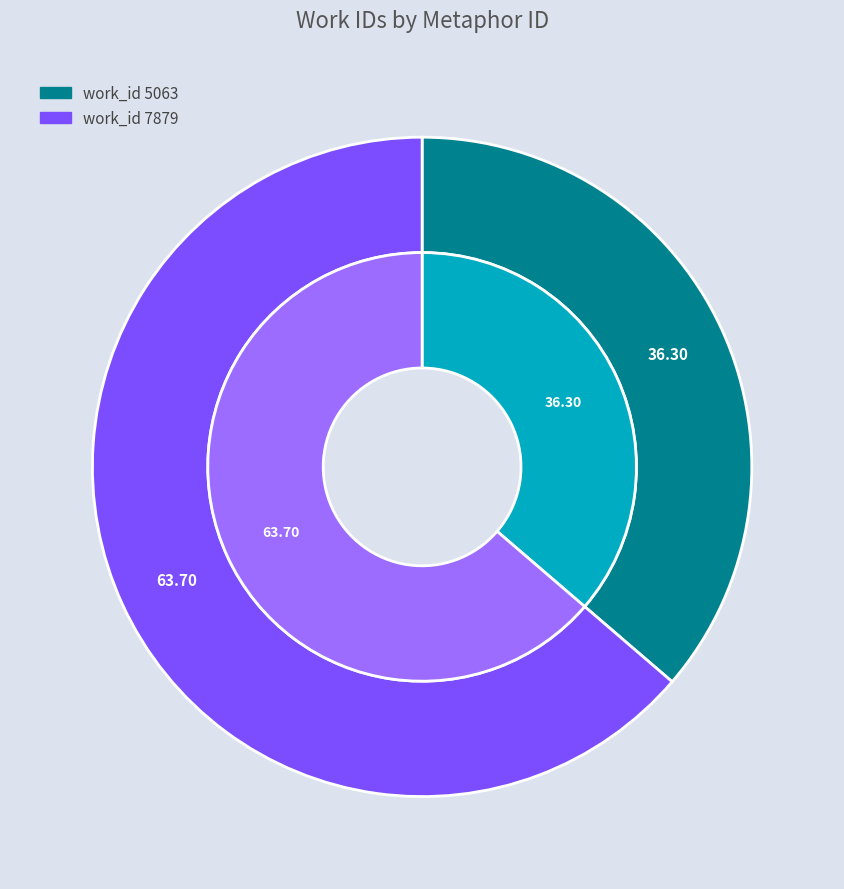

Is it true that 7879 is 64% of the pie?

True